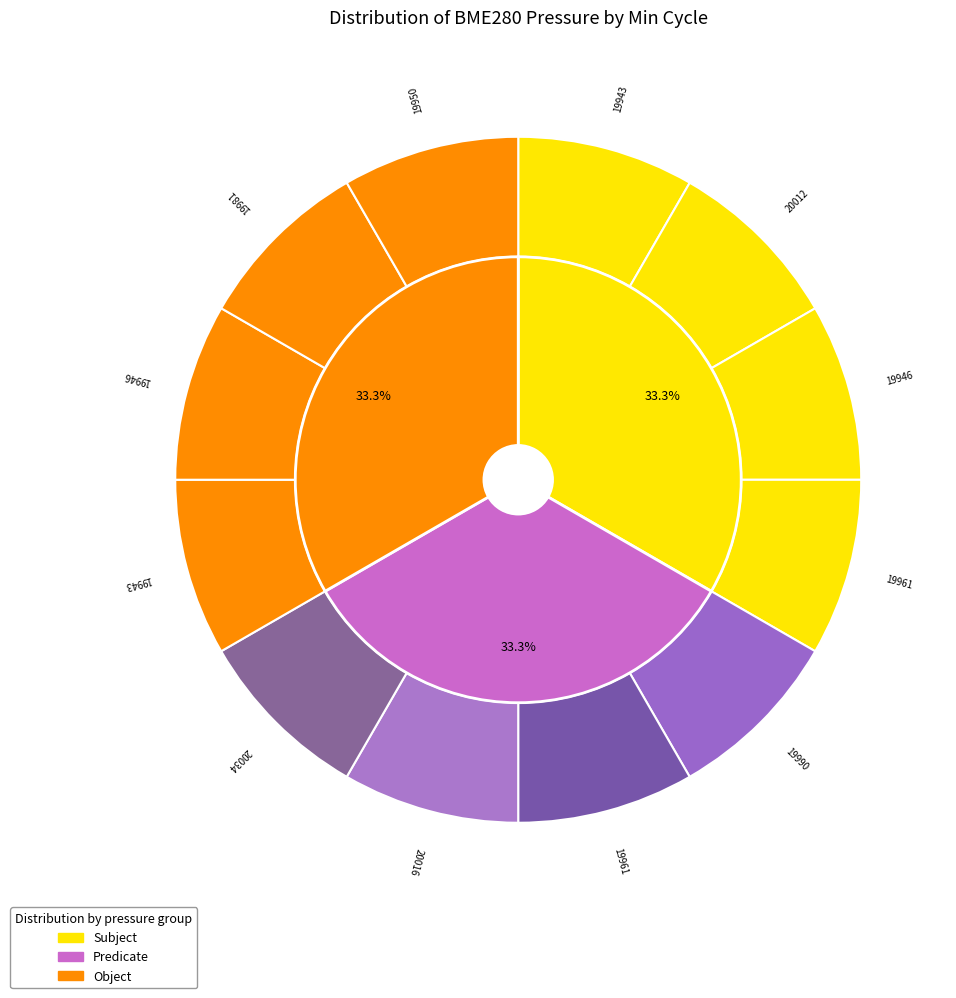

To the nearest percent, what is the combined percentage of 20012 and 20016?

17%